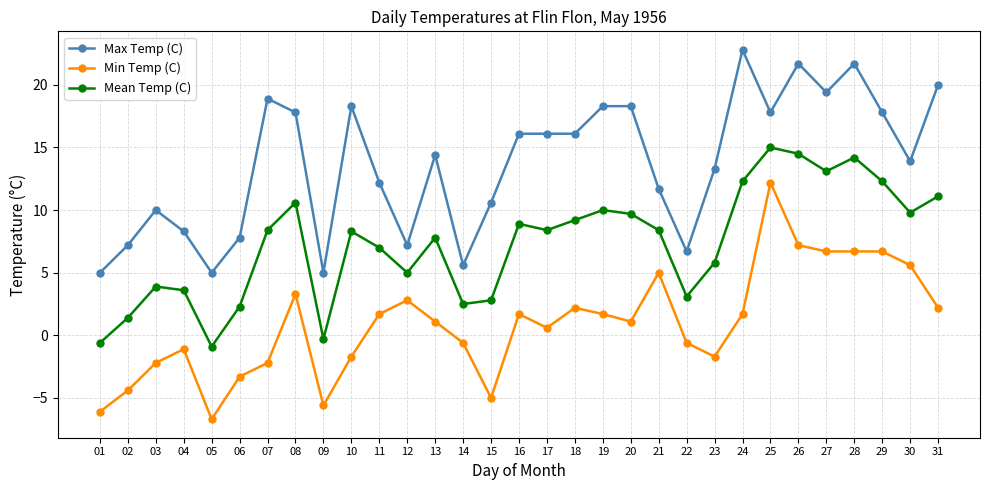

What is the lowest value of the Min Temp (C) series?

-6.7